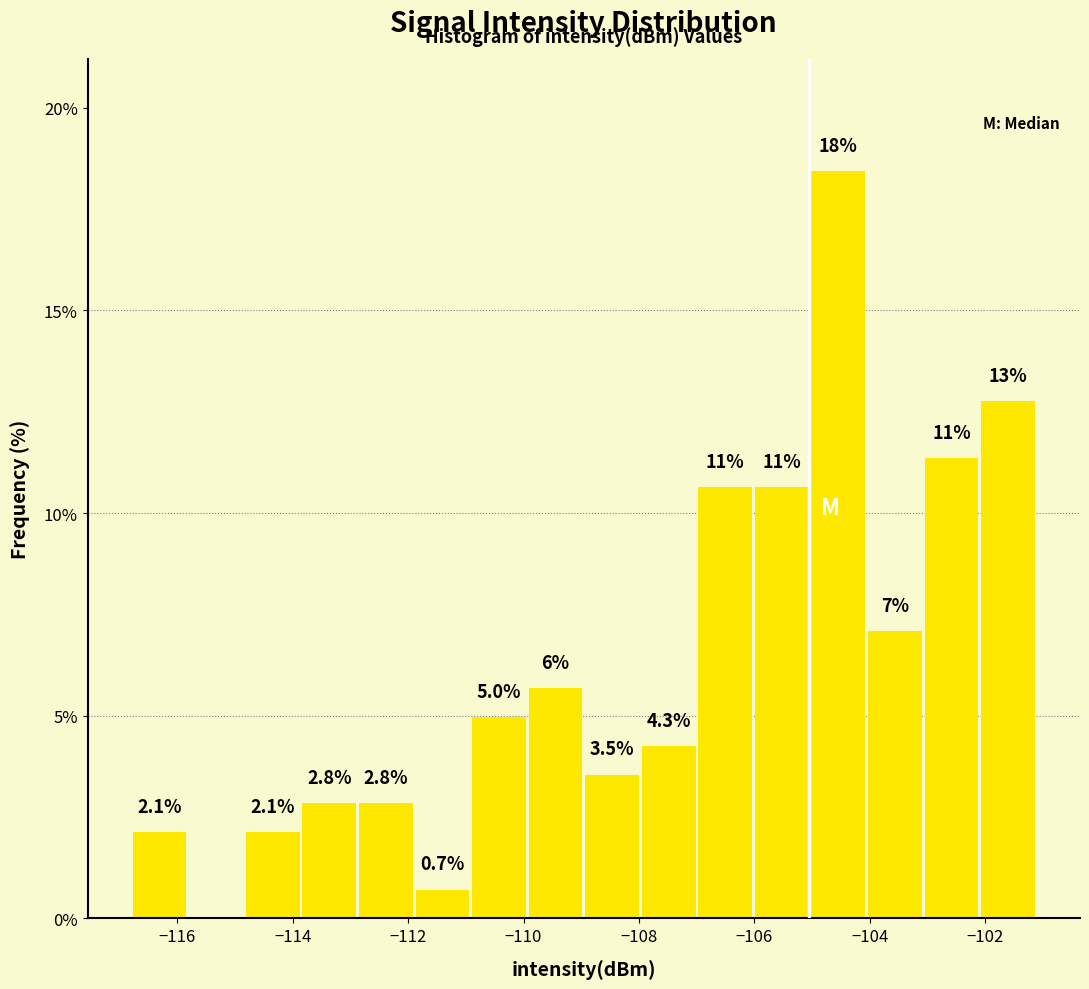

Over which range of the x-axis is the bar tallest?

-105.0 to -104.0